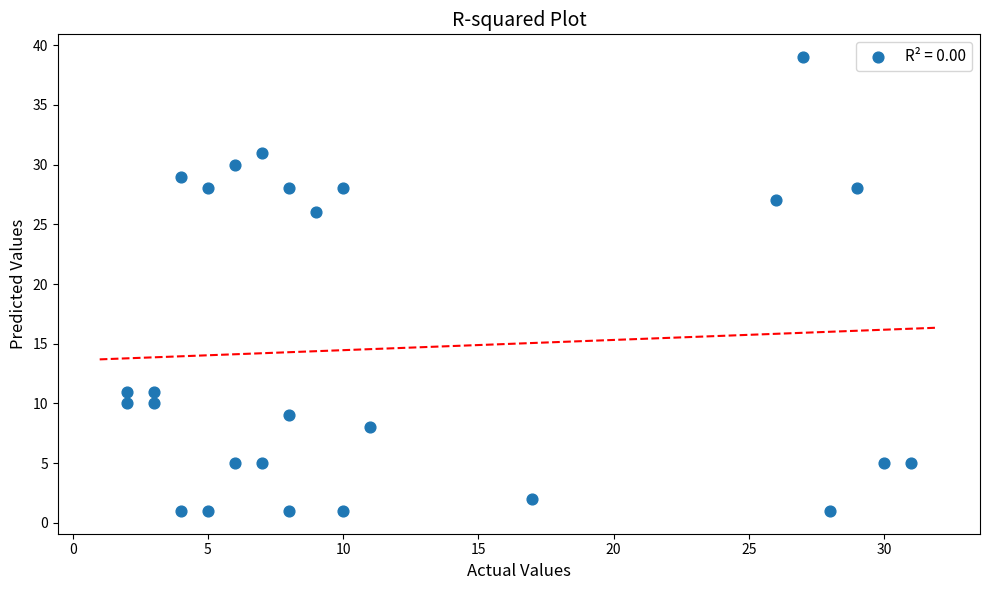

What Y value in the scatter plot is closest to 20?

26